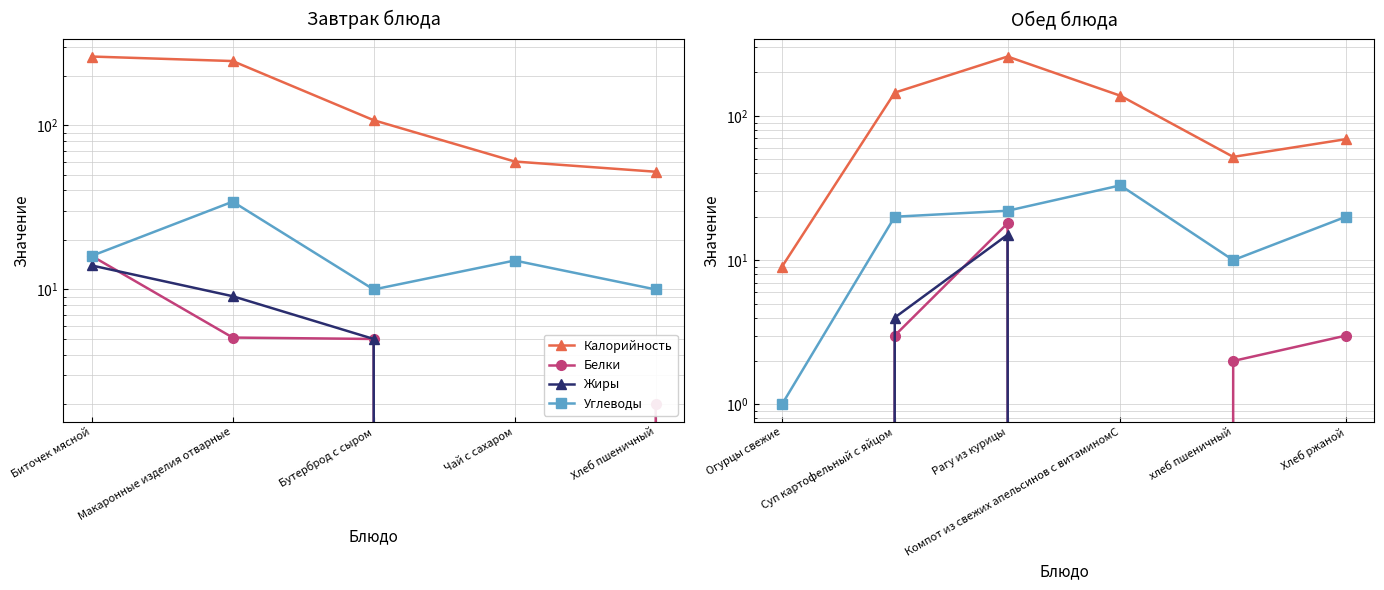

Which series has the largest total across all categories?

Калорийность